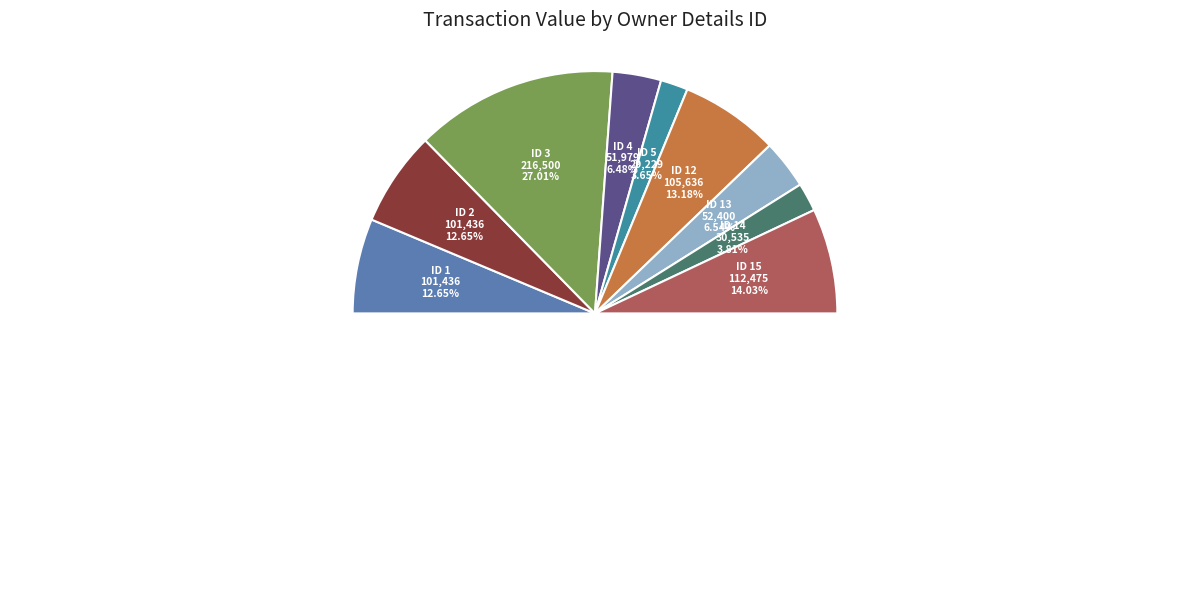

How much of the chart is everything except rptOwnerDetailsId 4?

93.5%